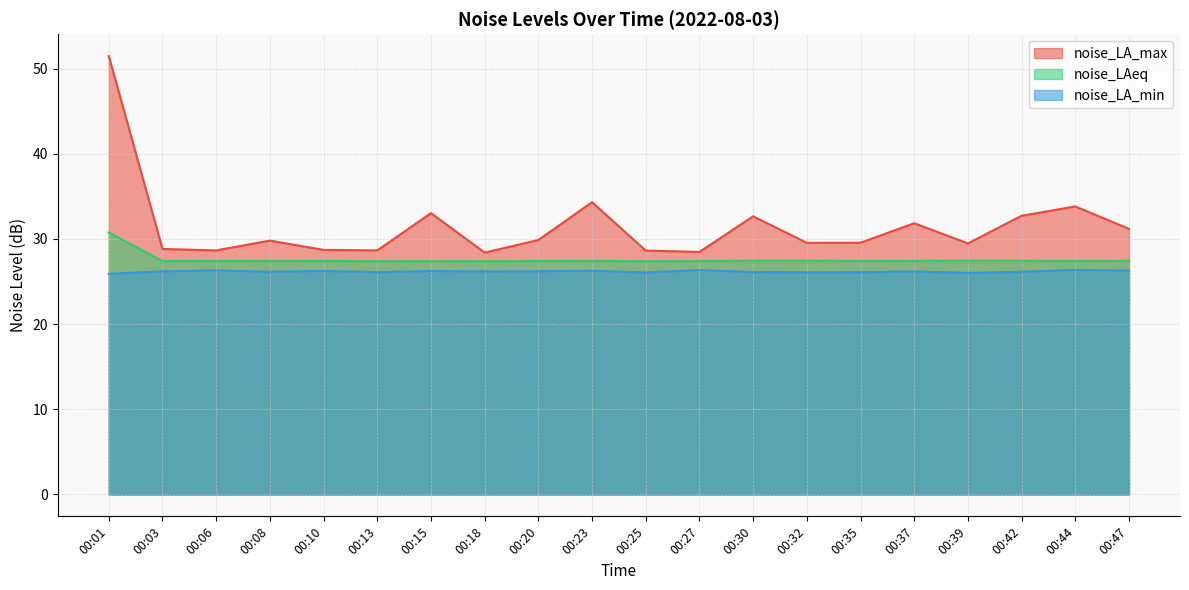

At how many categories does at least one series exceed 47?

1